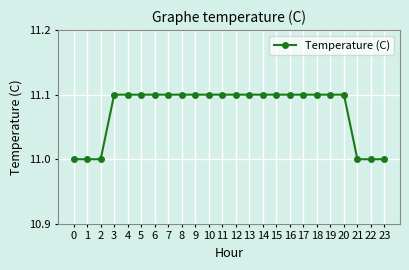

How many data points does each series have?

24